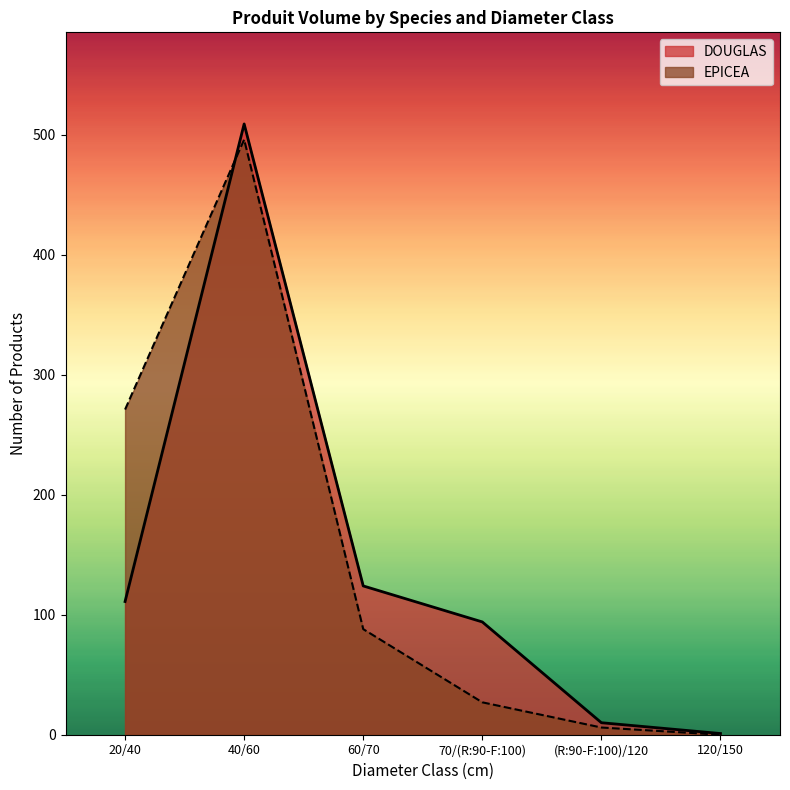

What are all the series names shown in the legend?

DOUGLAS, EPICEA